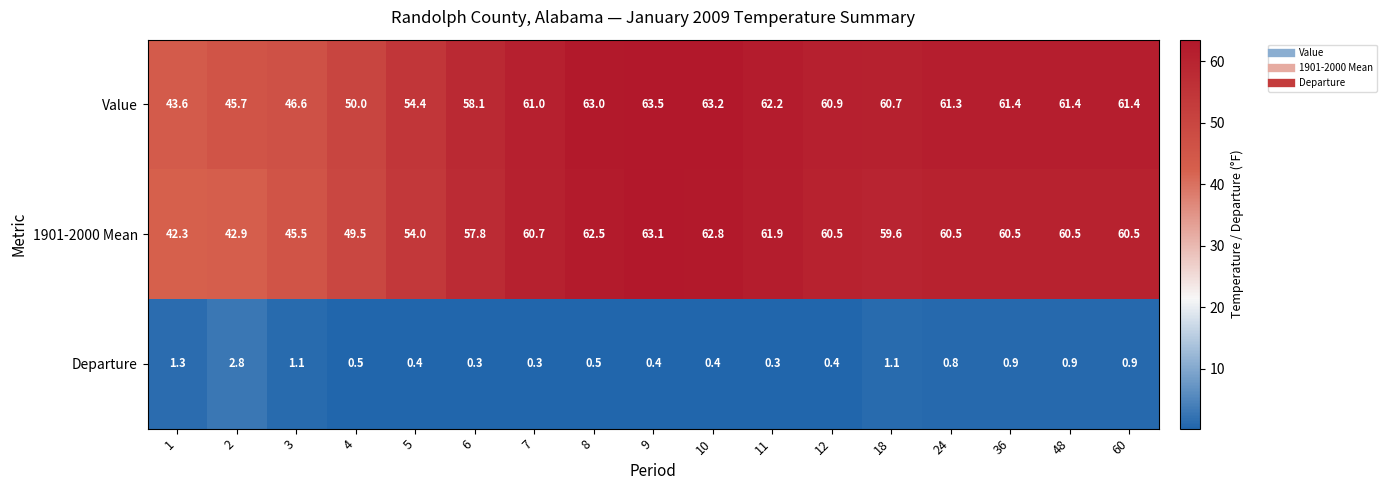

At 5, list the series in order from smallest to largest.

Departure, 1901-2000 Mean, Value